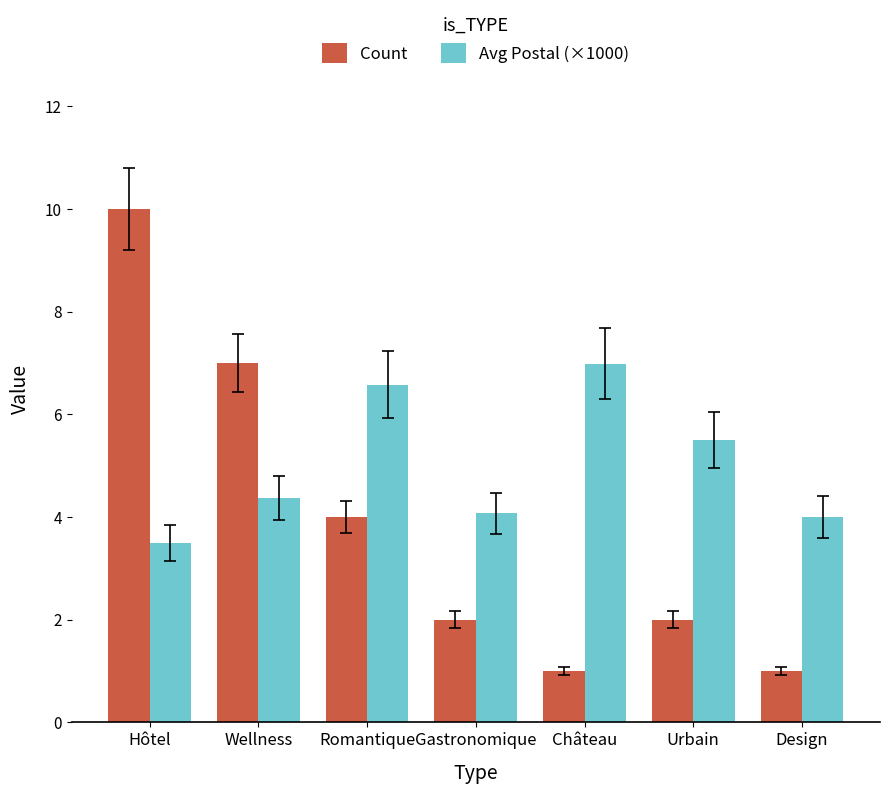

List the series in order of their overall mean, highest first.

Avg Postal (×1000), Count